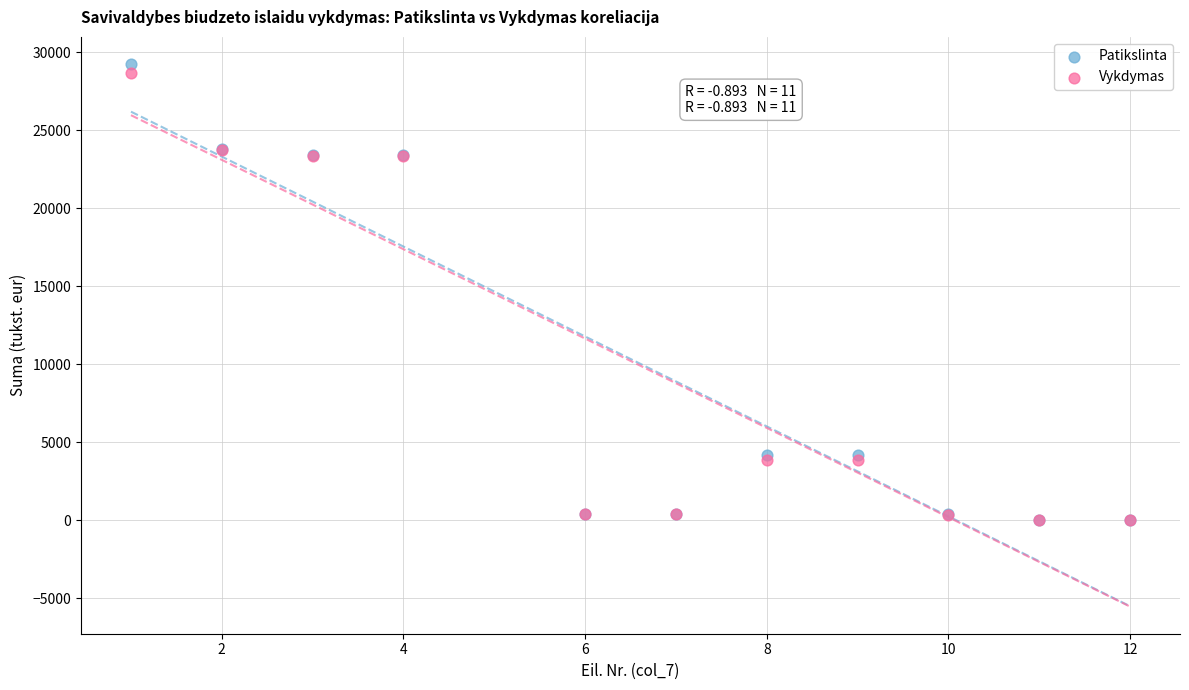

What are all the series names shown in the legend?

Patikslinta, Vykdymas